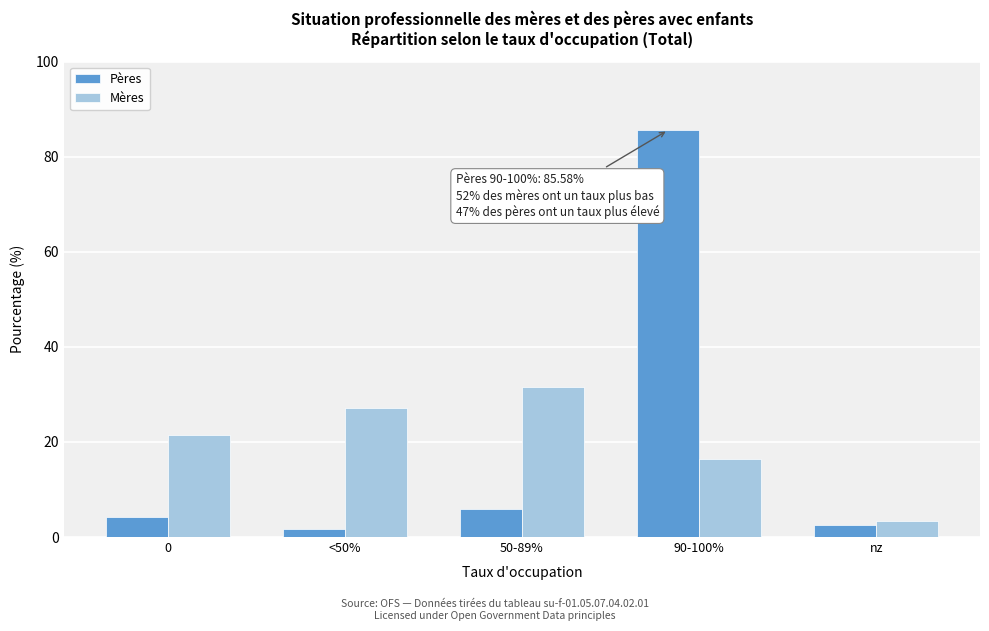

Reading right to left, what are all the values shown in this chart?

Pères: nz=2.5	90-100%=85.6	50-89%=6.0	<50%=1.8	0=4.2
Mères: nz=3.4	90-100%=16.4	50-89%=31.6	<50%=27.1	0=21.5